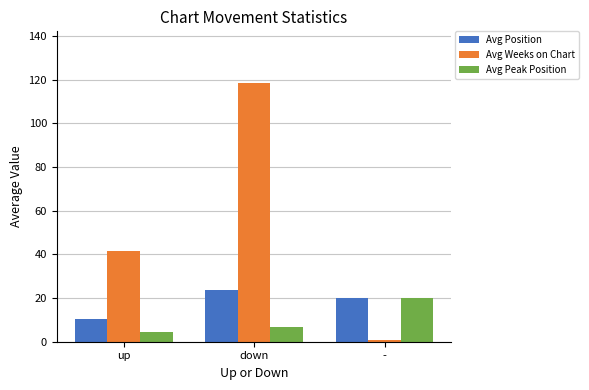

What is the spread (max minus min) of values at up?

37.0